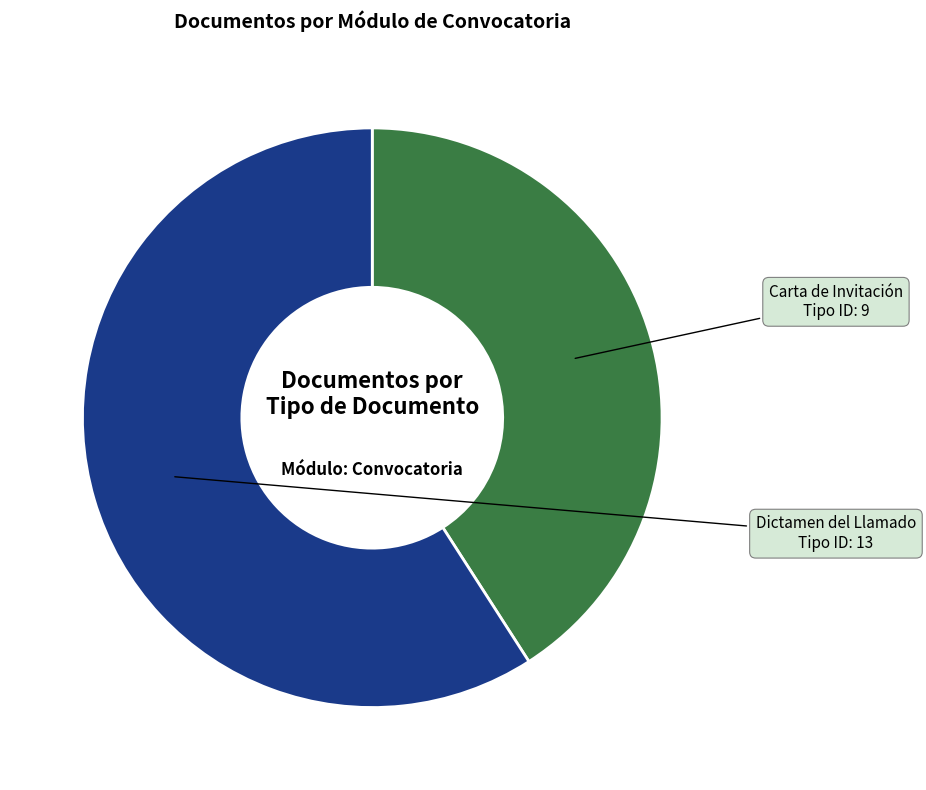

Is there any slice that represents more than half of the pie?

Yes